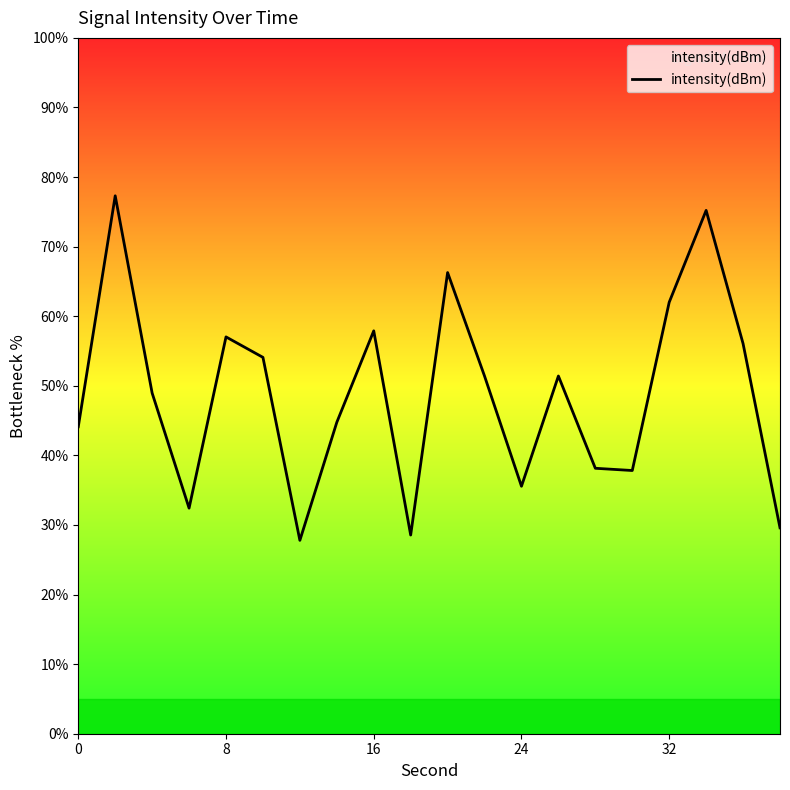

True or false: the data has more than 0 interior local peaks.

True